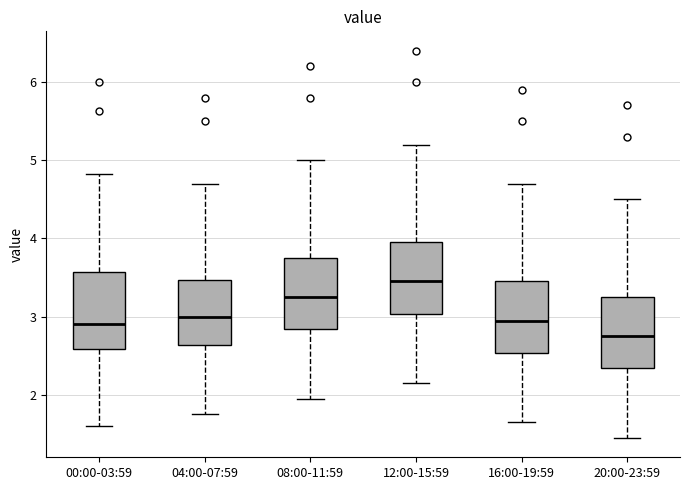

Which box's median line is the lowest?

20:00-23:59